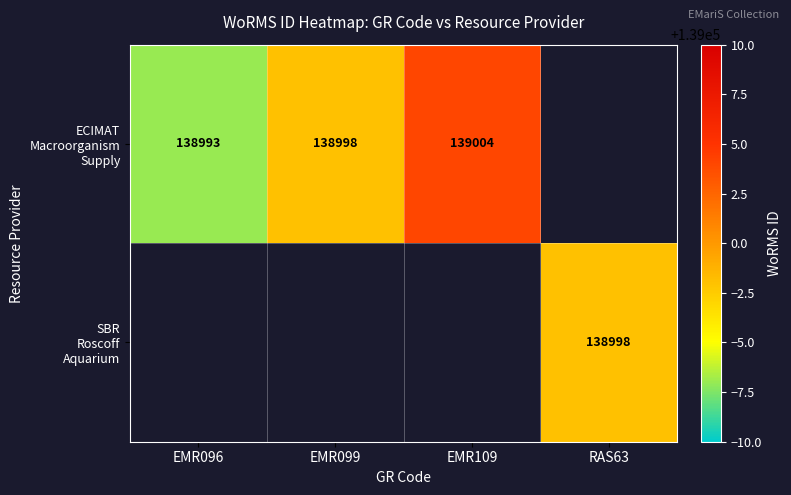

Which category has the highest value in the ECIMAT Macroorganism Supply series?

EMR109